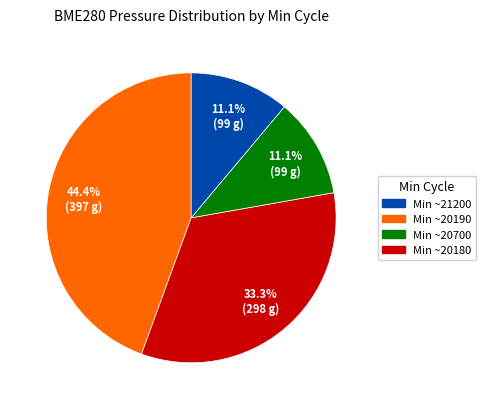

Does any single category account for the majority?

No